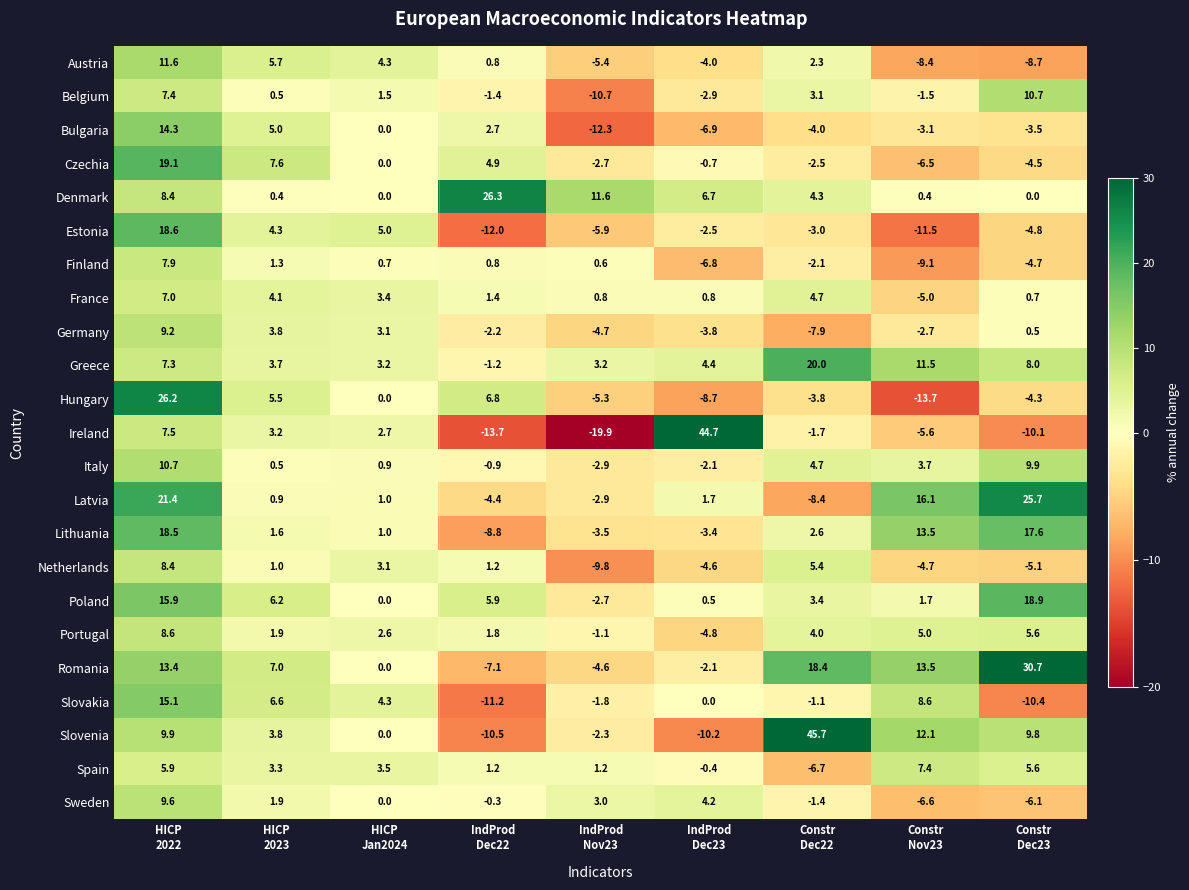

Count the number of categories in the chart.

9